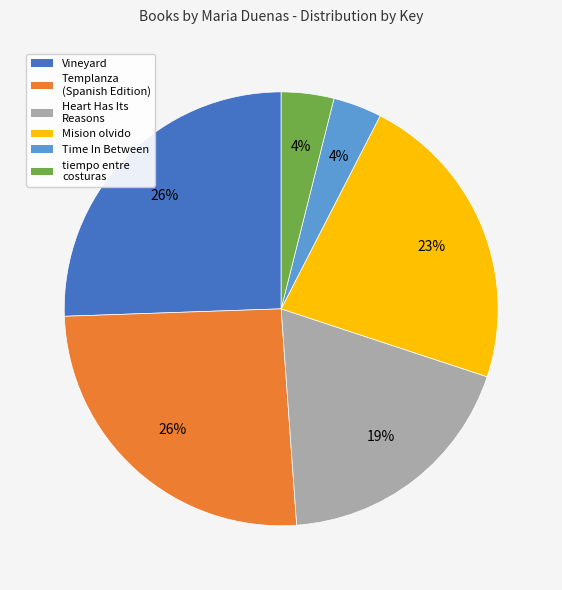

Does Time In Between account for over 50% of the chart?

No